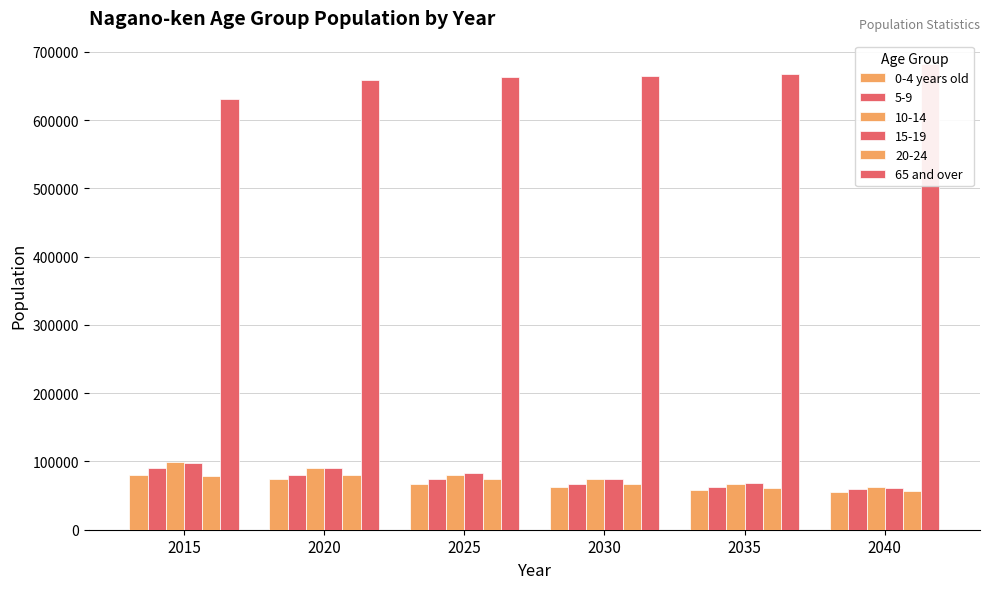

The 65 and over series shows 663289 at 2025. True or false?

True